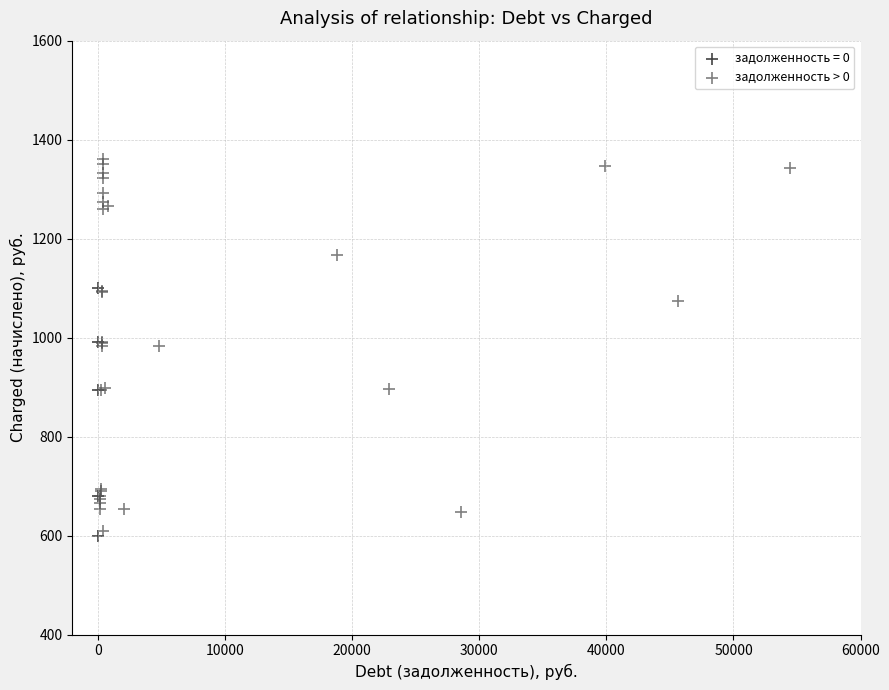

Which series reaches the maximum Y coordinate?

задолженность > 0